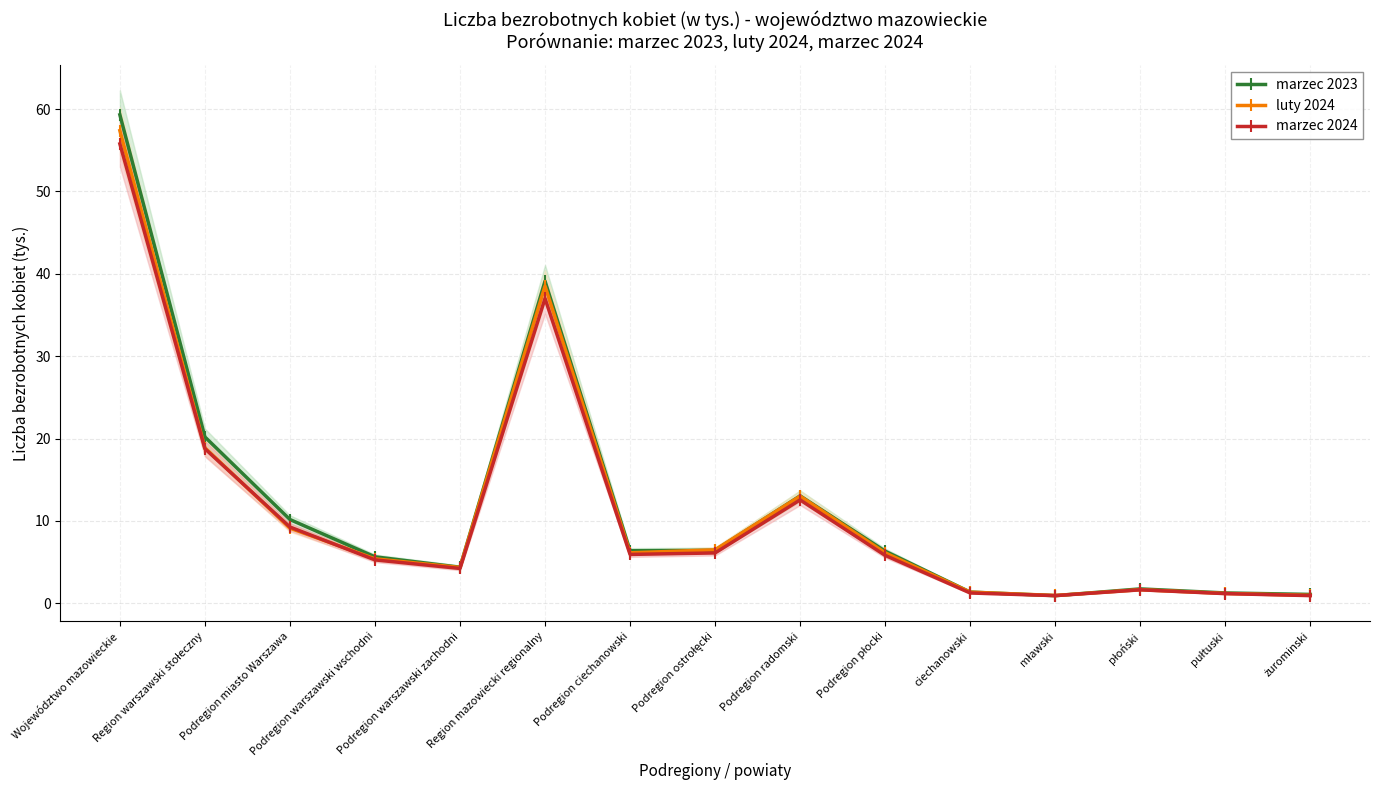

In marzec 2023, how many points are higher than both neighbors (excluding endpoints)?

3